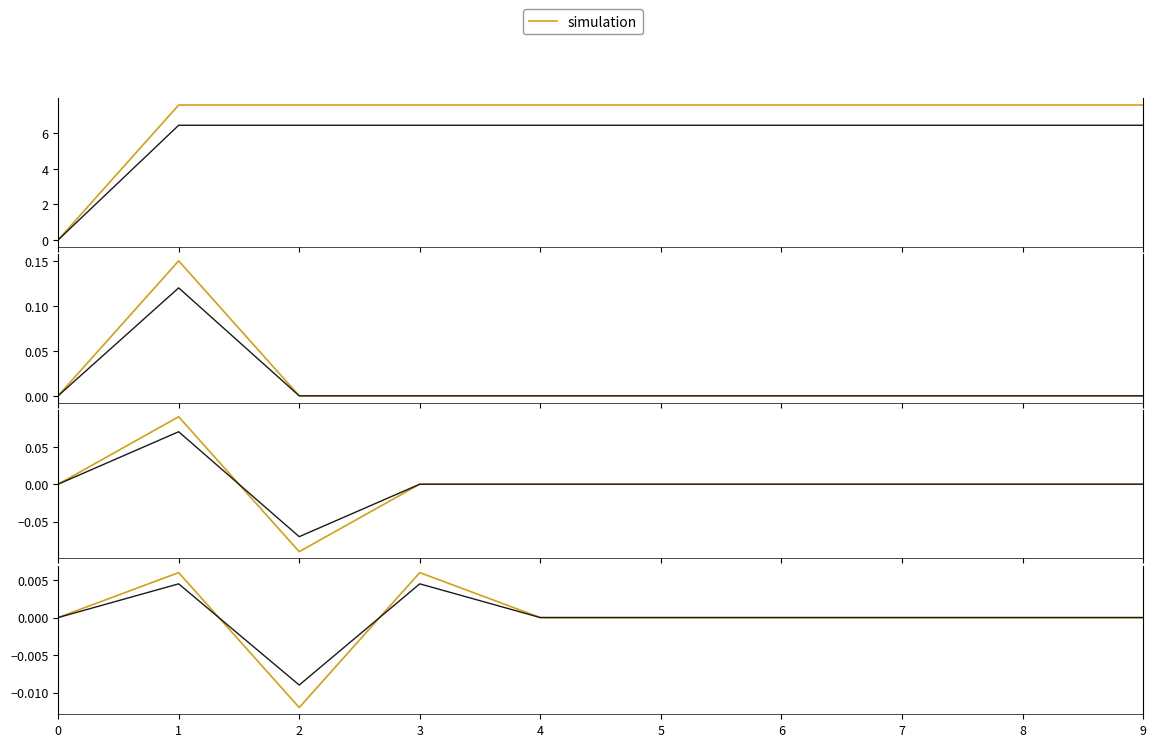

True or false: simulation has more than 1 points higher than both neighbors.

True